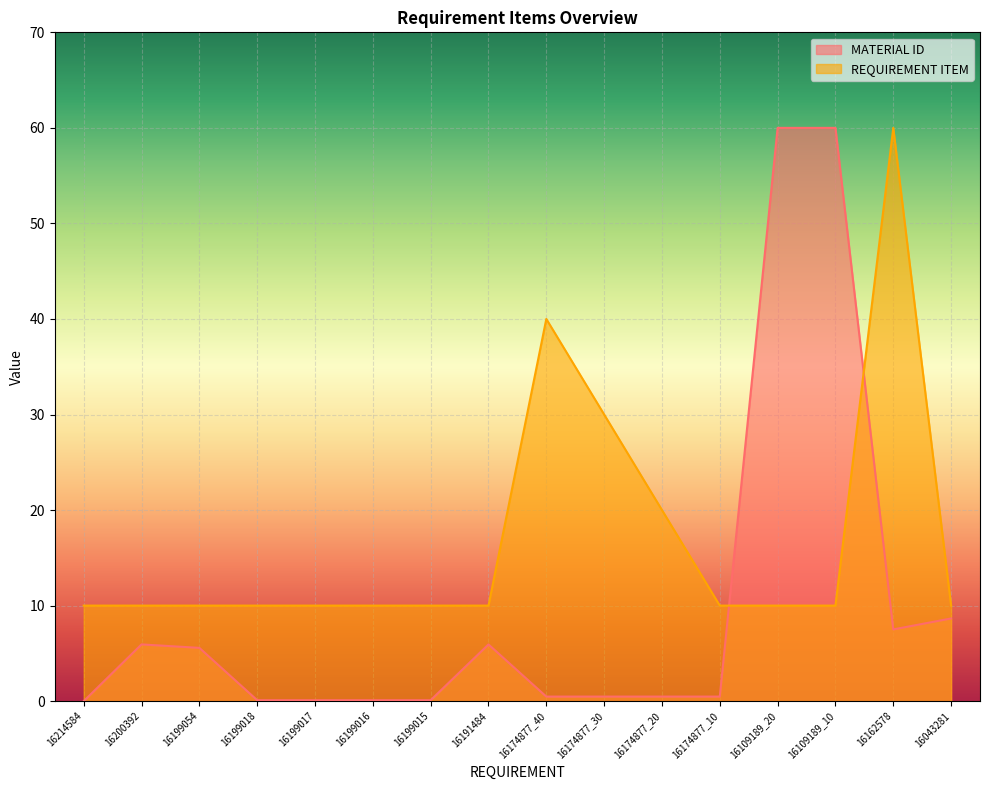

What position from the right is 16162578?

2